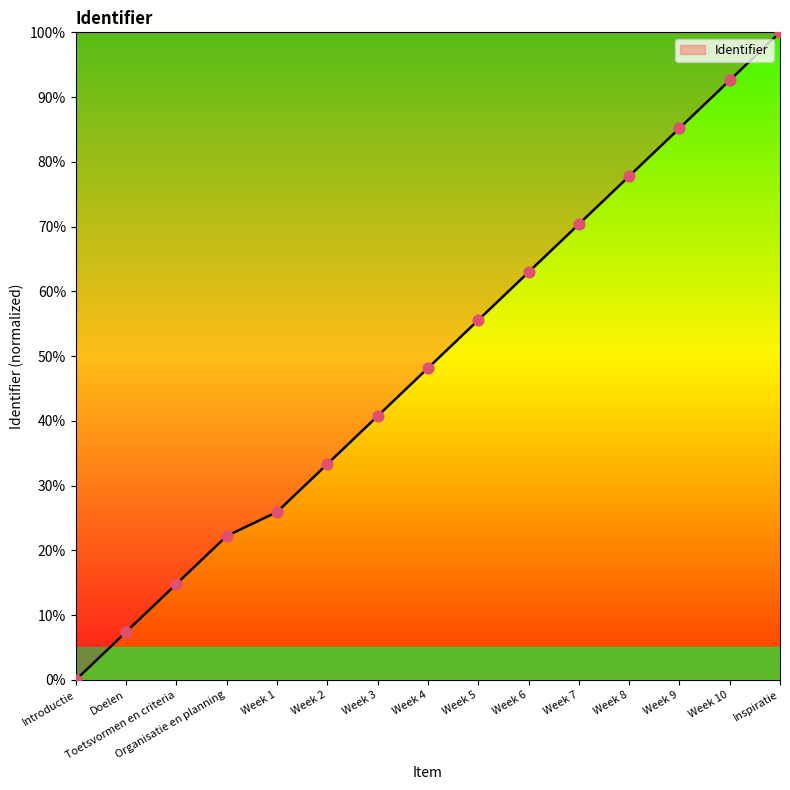

What is the ratio of the value at Inspiratie to the value at Week 6?

1.6